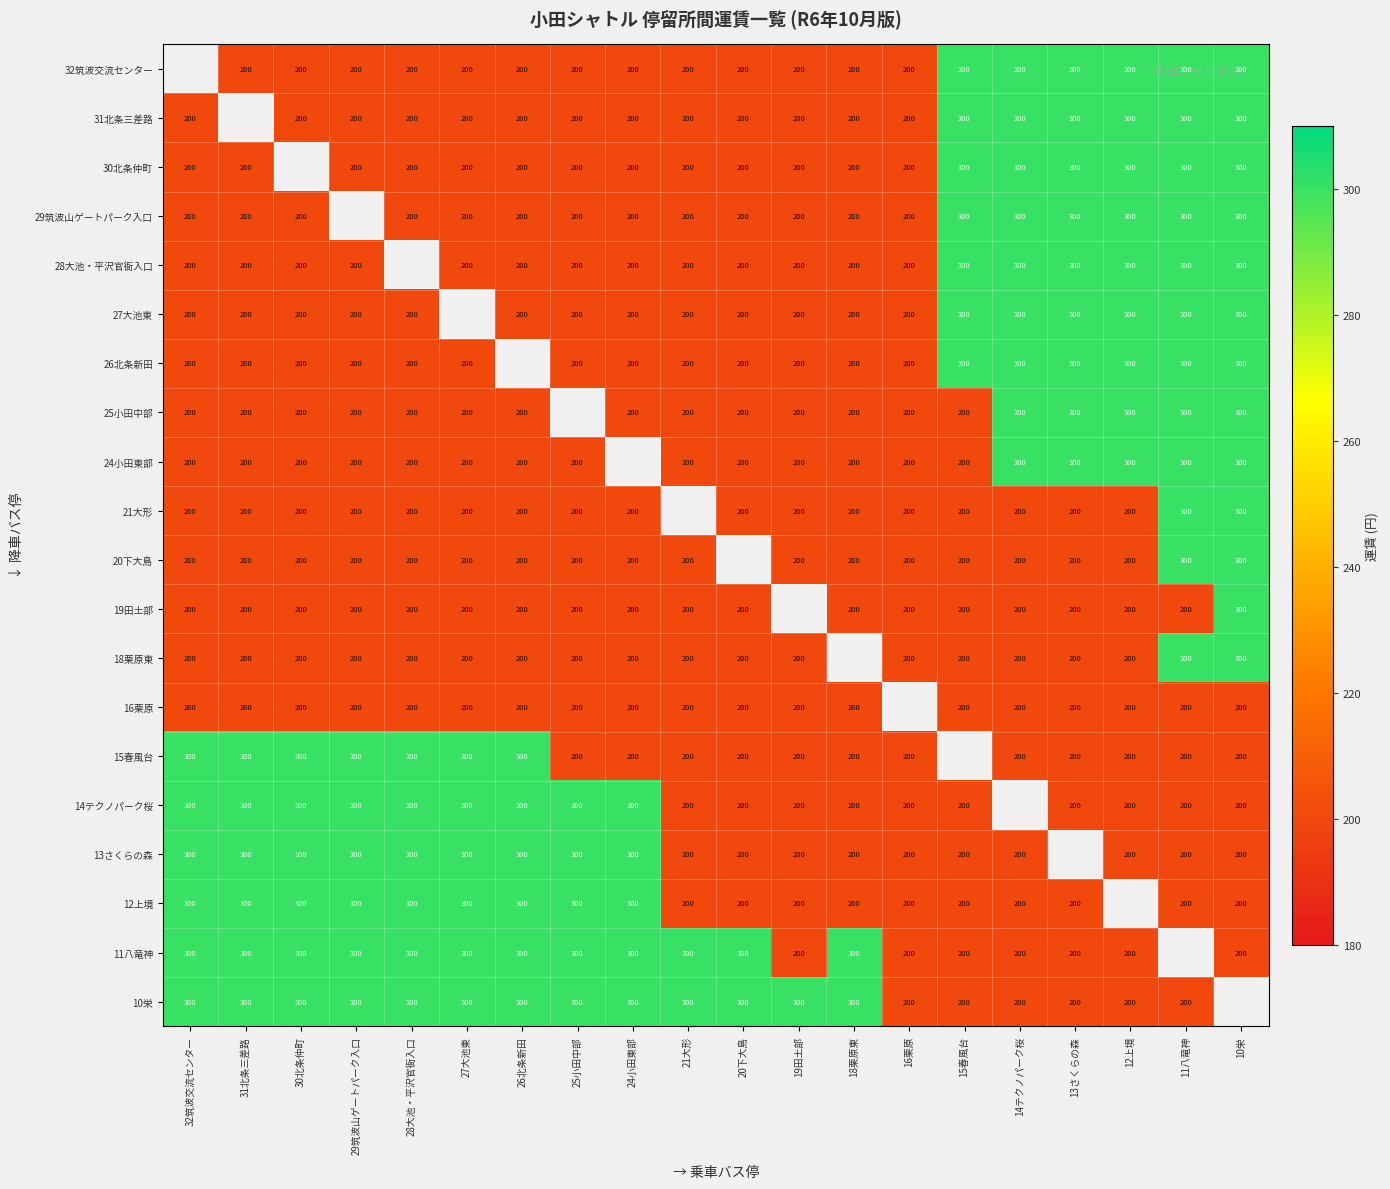

What is the difference between the 15春風台 values at 11八竜神 and 27大池東?

100